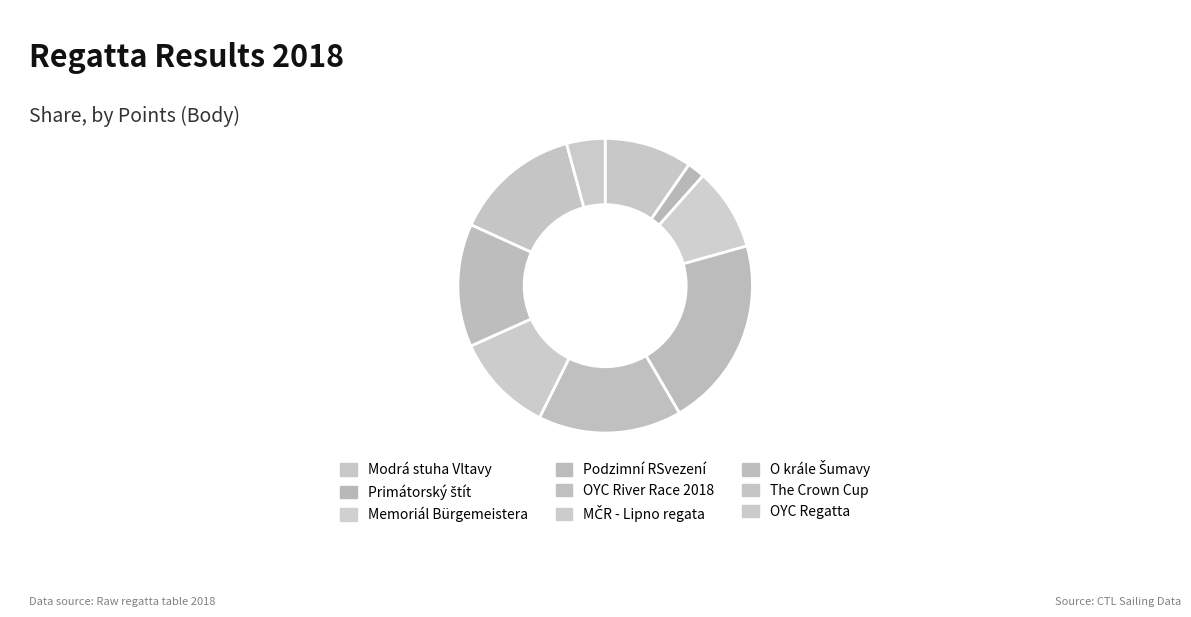

To the nearest percent, what is the difference between the OYC River Race 2018 and The Crown Cup slice percentages?

2%